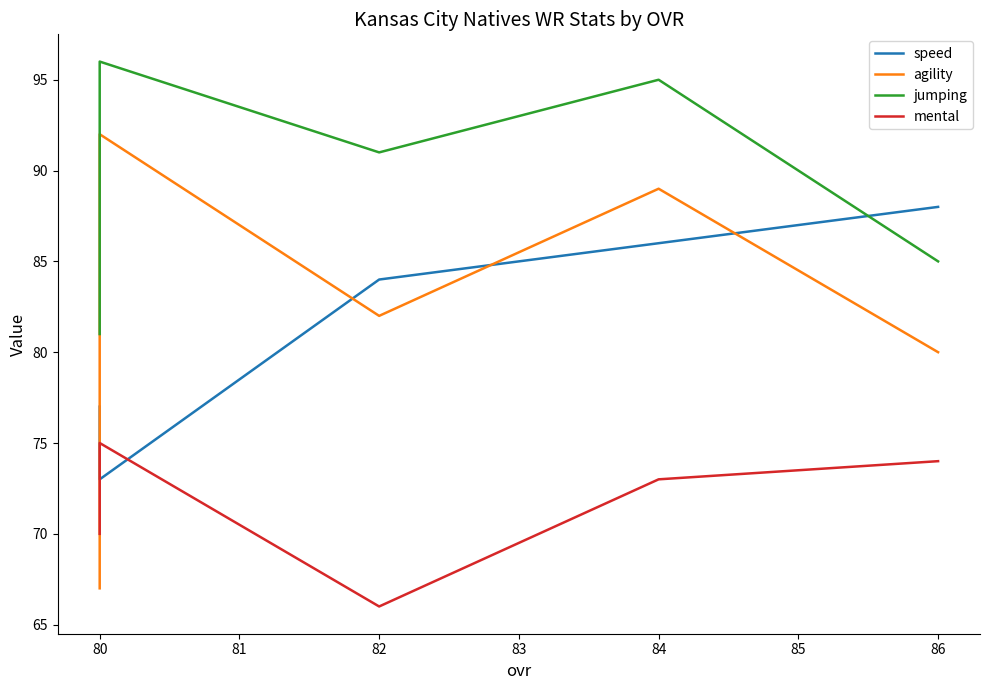

True or false: speed has a value of 125 at 80.

False